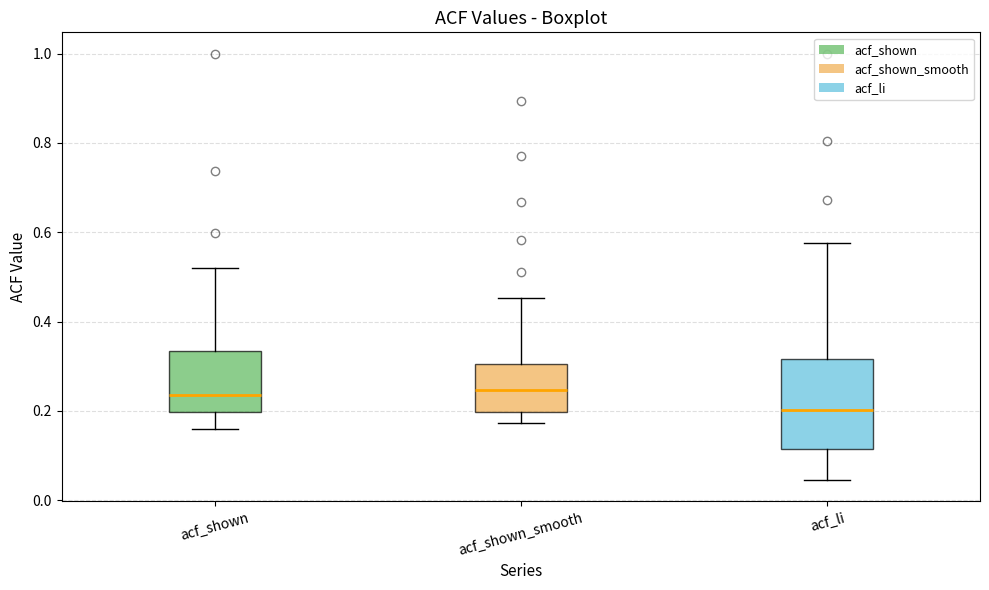

Reading left to right, read every box against the y-axis: the position of its median line, the range the box covers, and the ends of its whiskers. The values are not printed on the chart, so give them approximately, as read against the axis.

acf_shown: median 0.24, box 0.20 to 0.34, whiskers 0.16 to 0.52
acf_shown_smooth: median 0.24, box 0.20 to 0.30, whiskers 0.18 to 0.46
acf_li: median 0.20, box 0.12 to 0.32, whiskers 0.04 to 0.58